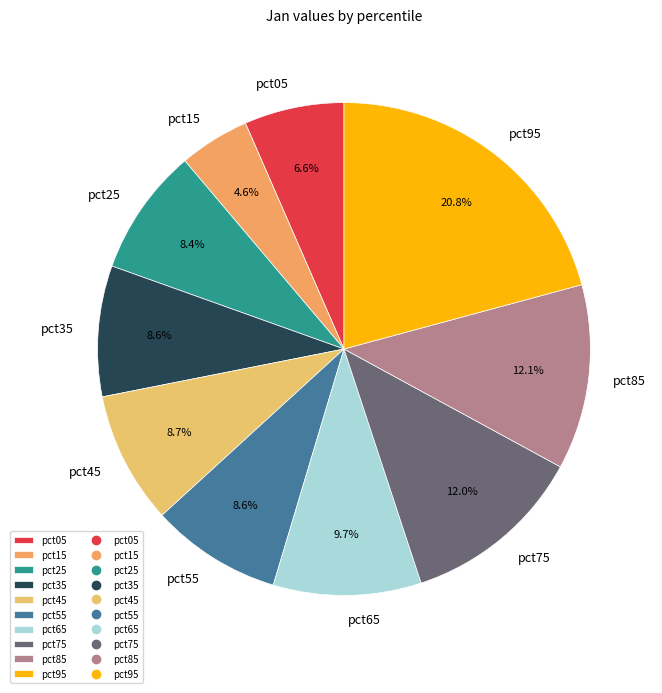

To the nearest percent, what is the average slice percentage?

10%